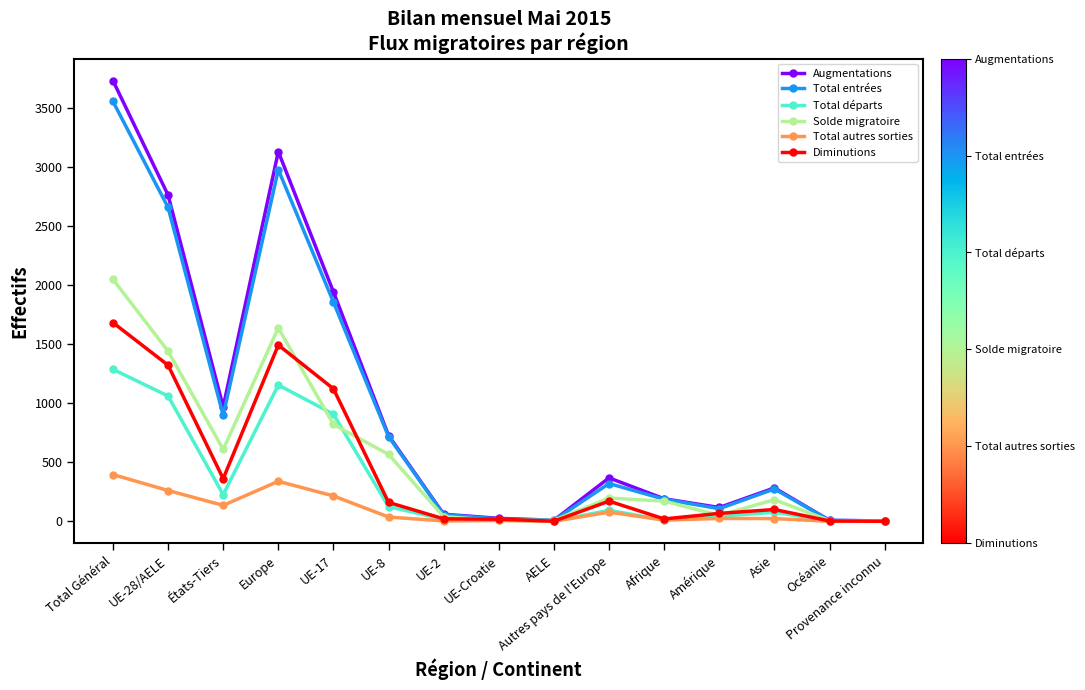

At which label does Diminutions first exceed 100?

Total Général